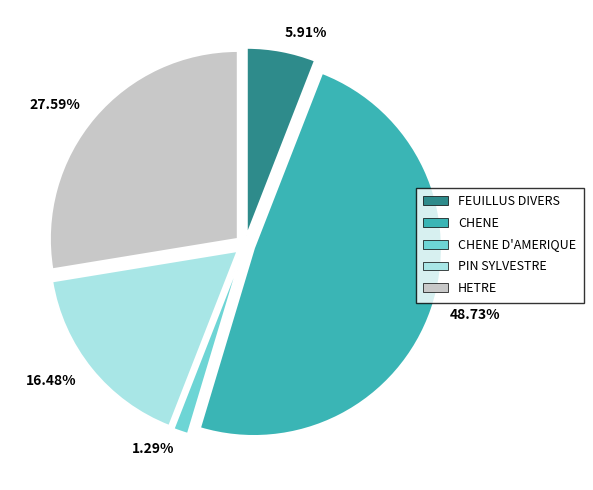

Does any single category account for the majority?

No